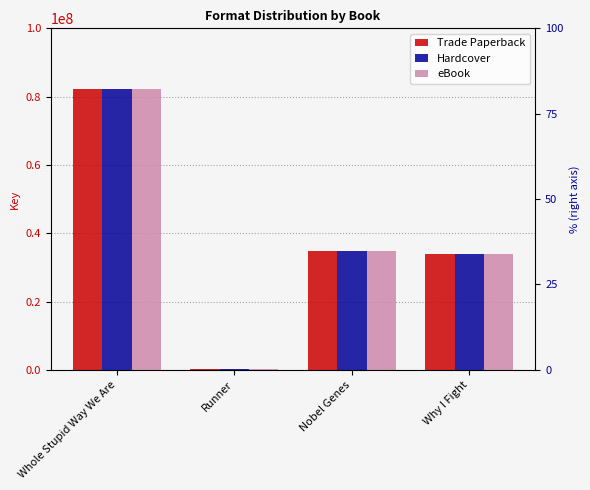

What is the total value across all series at Nobel Genes?

104019111